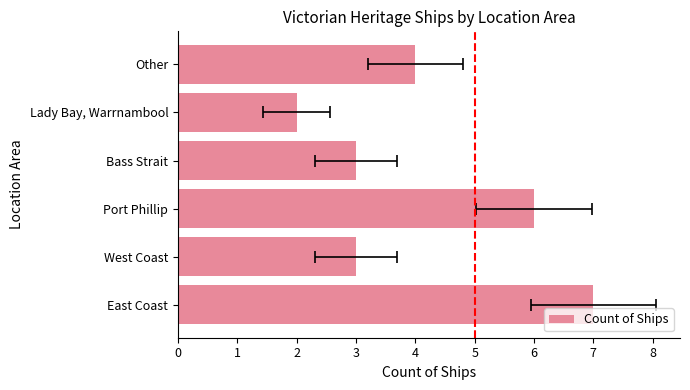

Rank the categories by value from highest to lowest.

East Coast, Port Phillip, Other, West Coast, Bass Strait, Lady Bay, Warrnambool